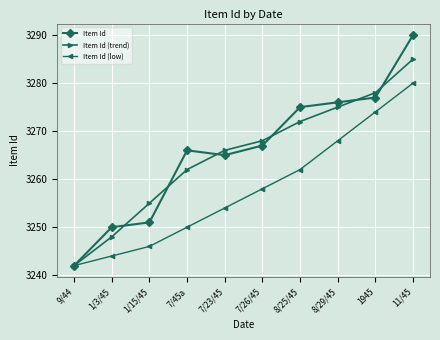

At which label is Item Id (low) closest to 3261?

8/25/45